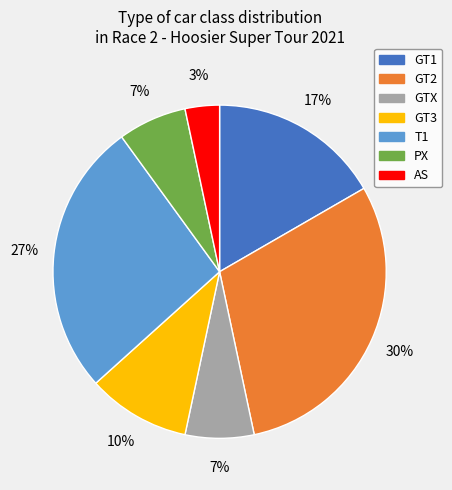

Does GTX account for over 50% of the chart?

No